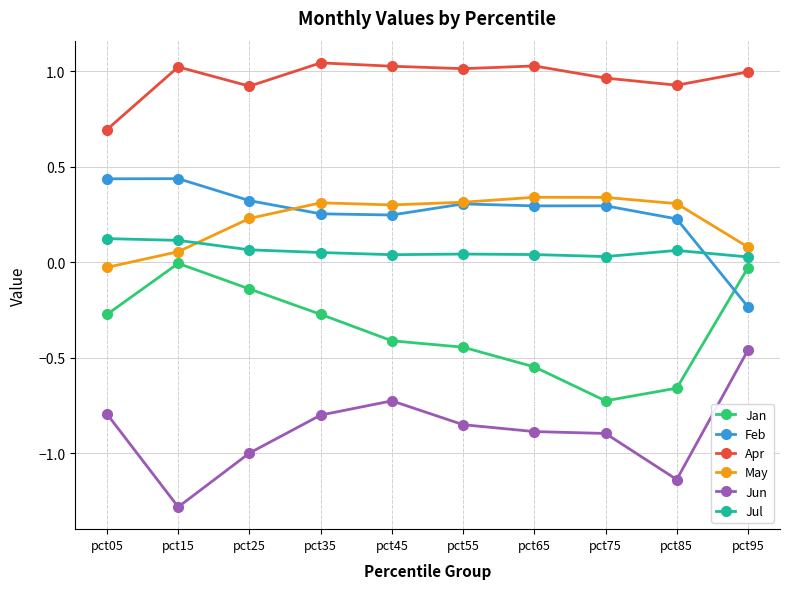

True or false: May and Apr intersect in this chart.

False